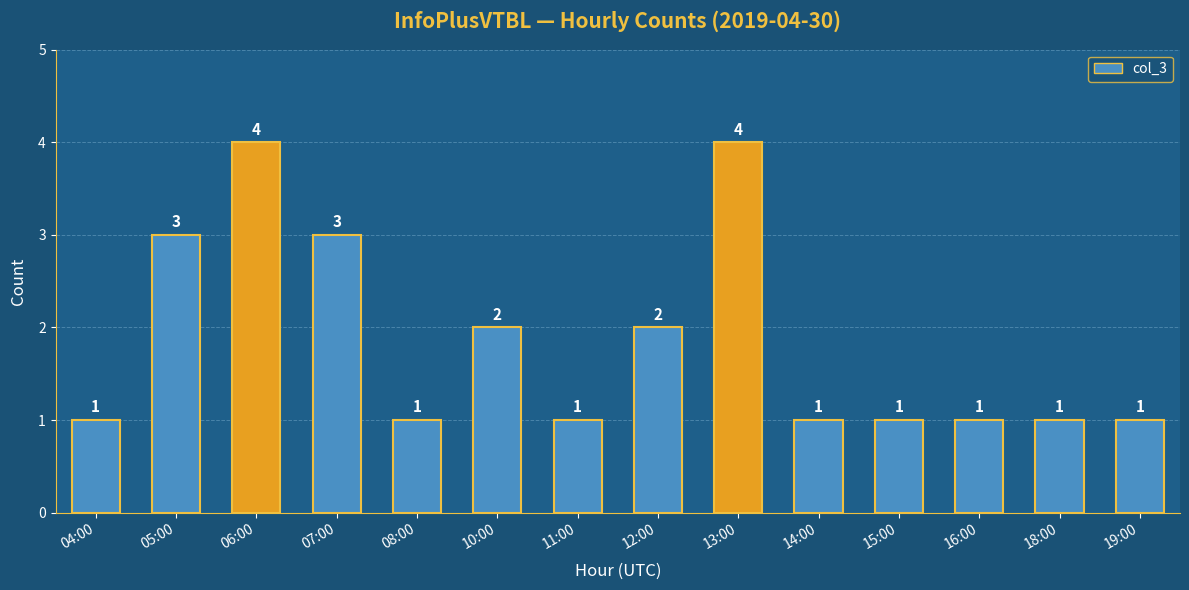

Reading left to right, extract all data points from this chart.

04:00=1	05:00=3	06:00=4	07:00=3	08:00=1	10:00=2	11:00=1	12:00=2	13:00=4	14:00=1	15:00=1	16:00=1	18:00=1	19:00=1